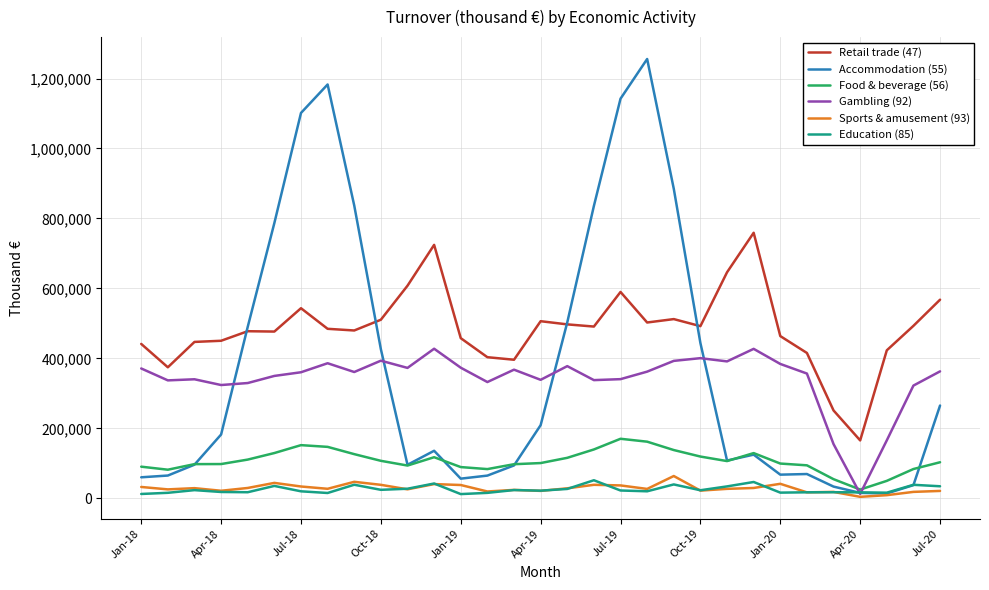

What is the minimum value for Food & beverage (56)?

25274